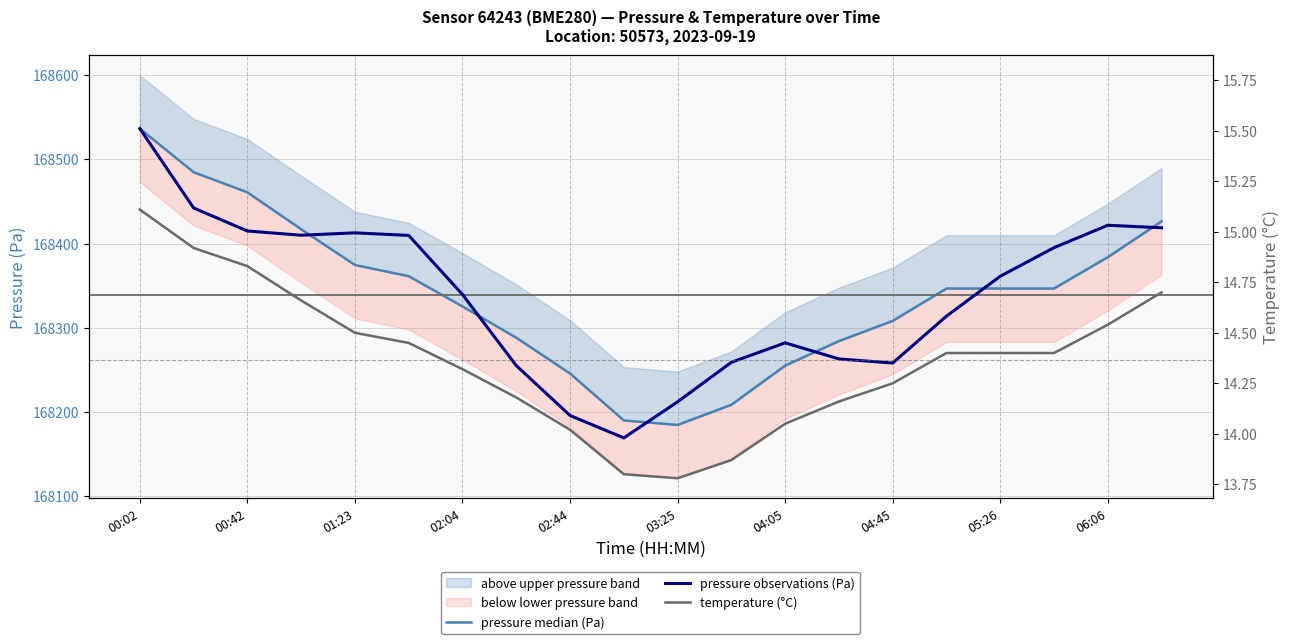

How many interior local valleys does the pressure median (Pa) series have?

1